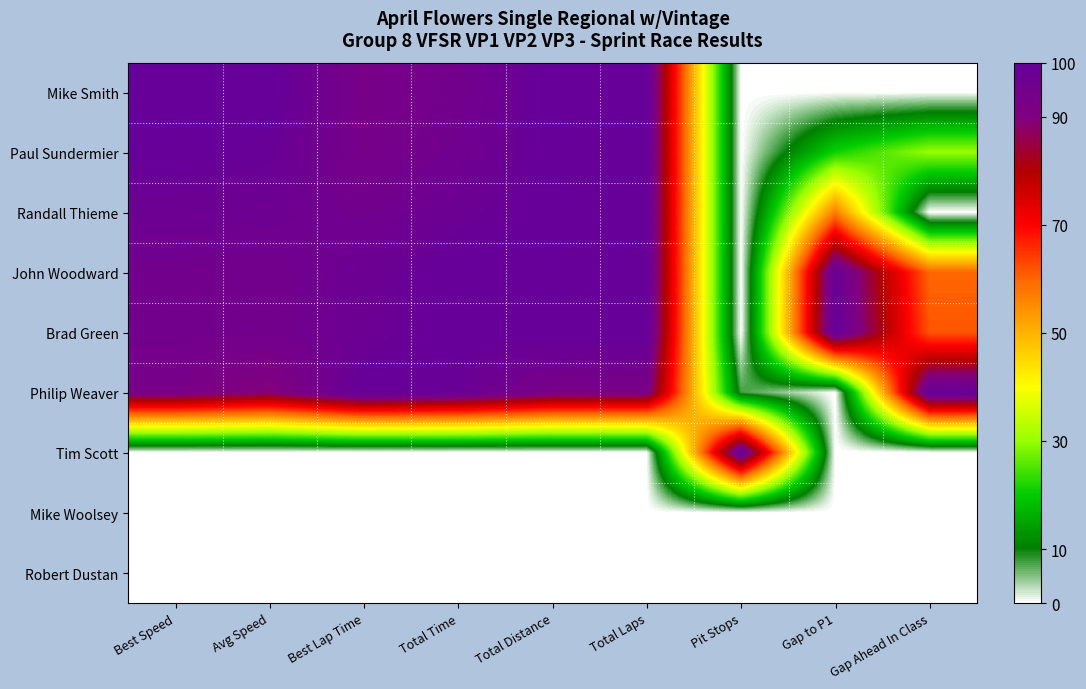

Between Best Speed and Best Lap Time, which series saw the biggest shift?

Philip Weaver